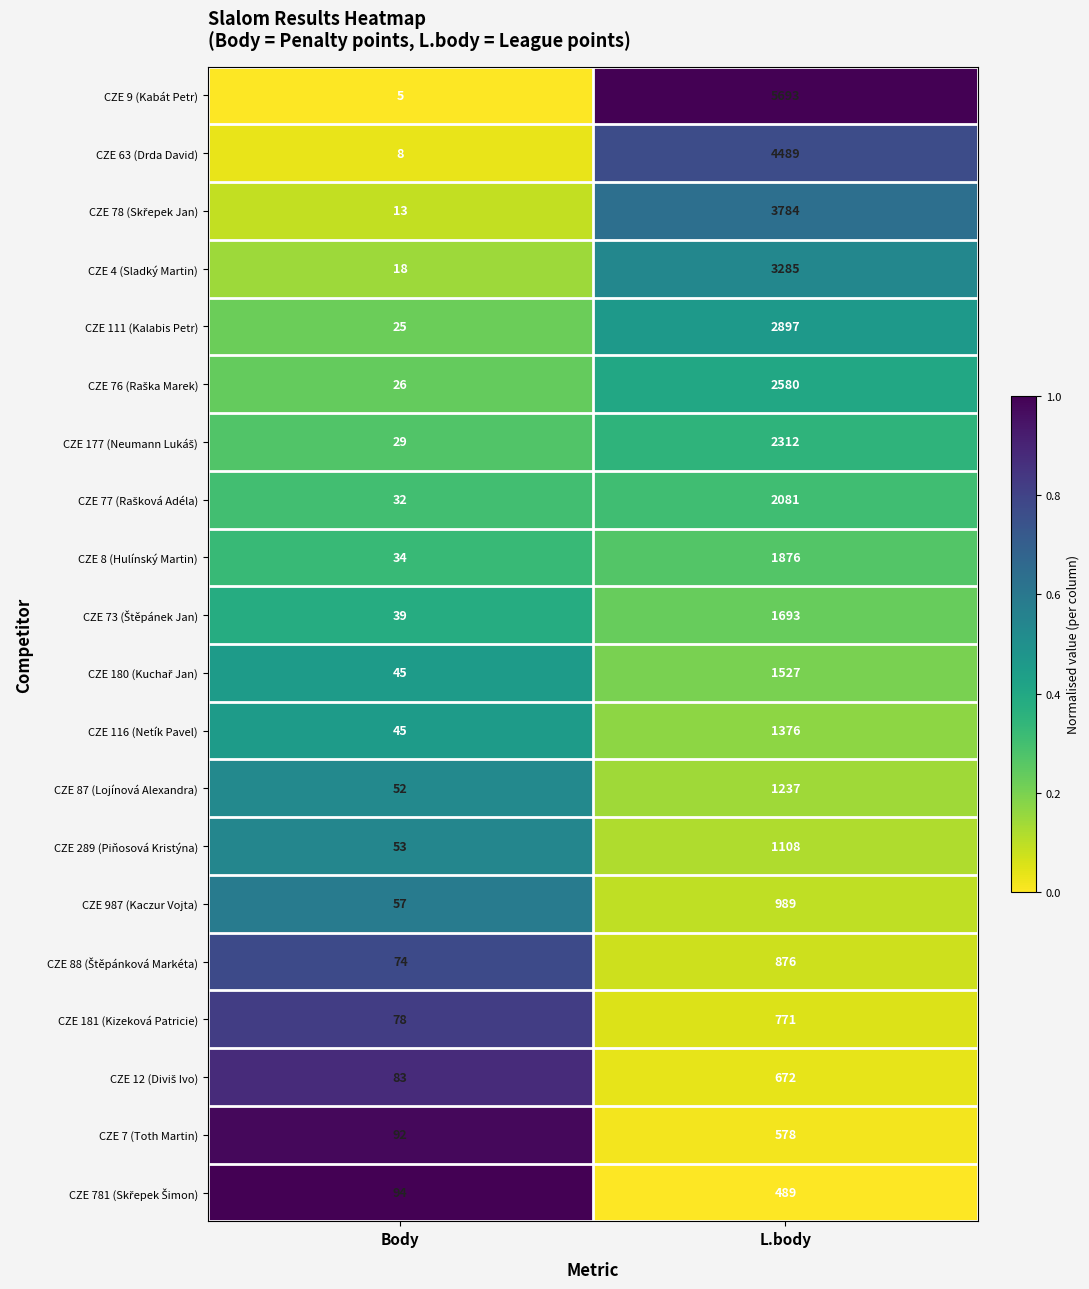

At which label is CZE 289 (Piňosová Kristýna) closest to 580?

Body